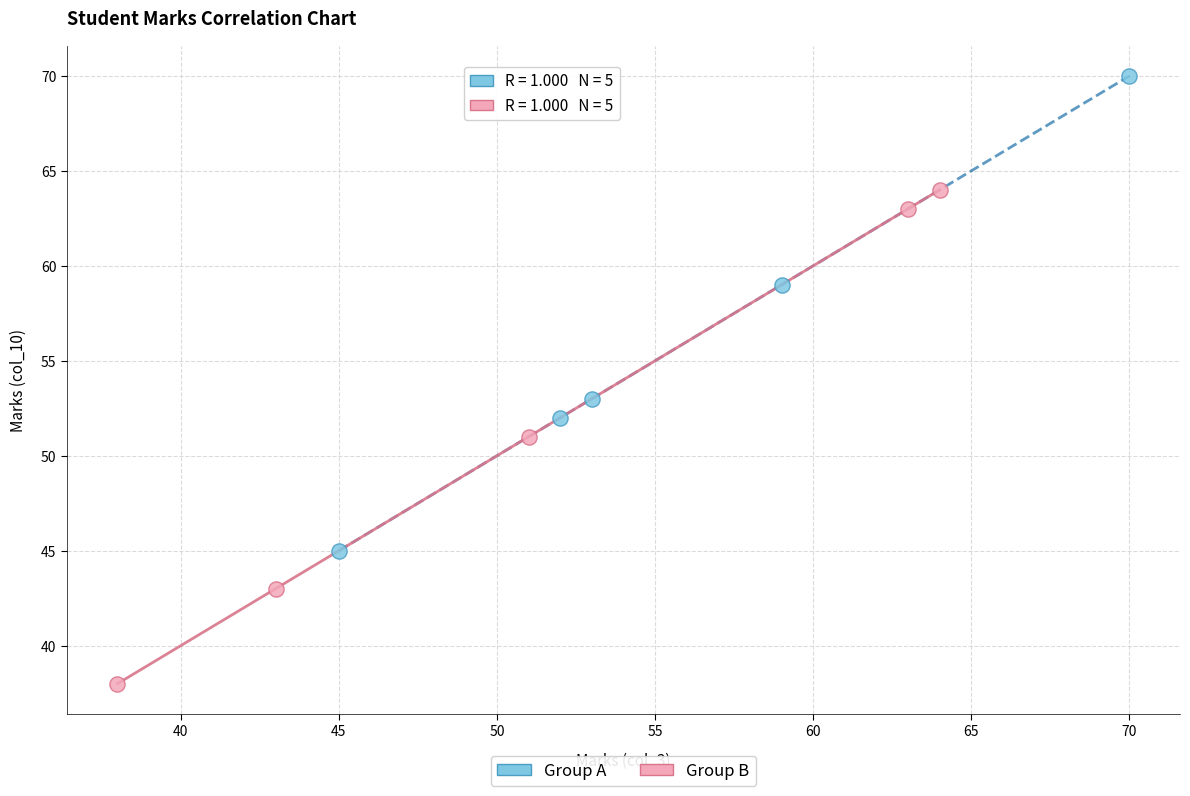

Which series reaches the maximum Y coordinate?

Group A